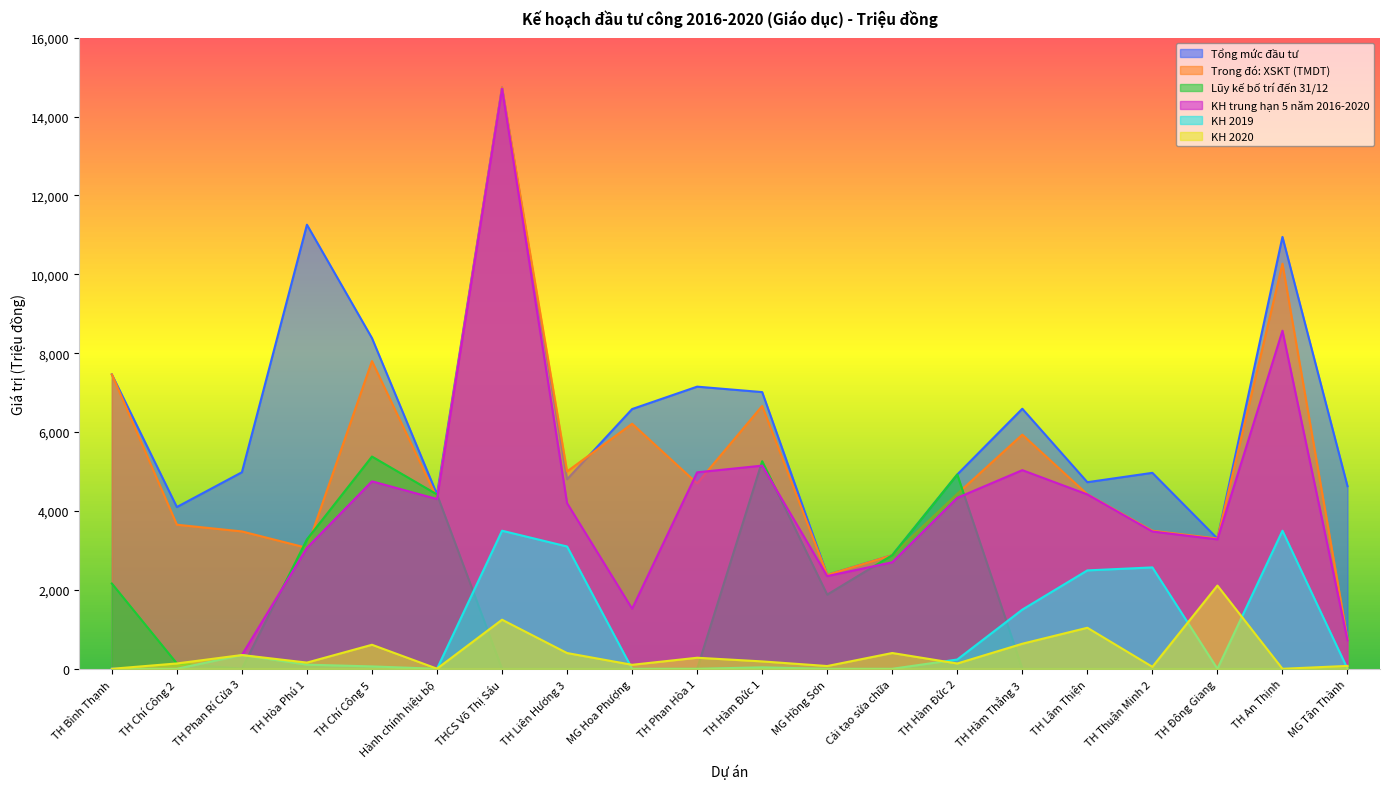

What is the label of the 8th point from the left?

TH Liên Hương 3